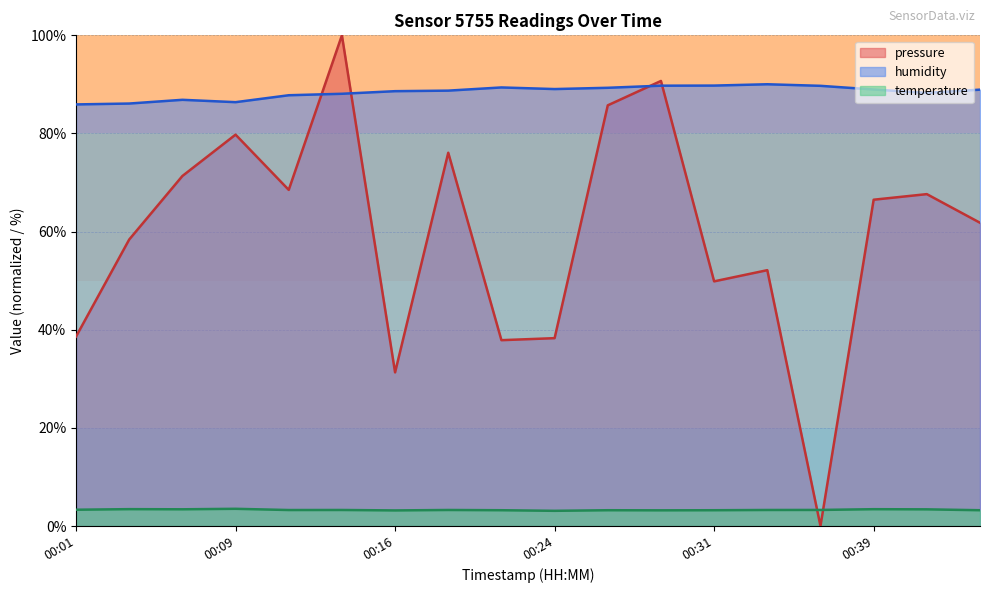

Rank the series by their maximum value, from highest to lowest.

pressure, humidity, temperature